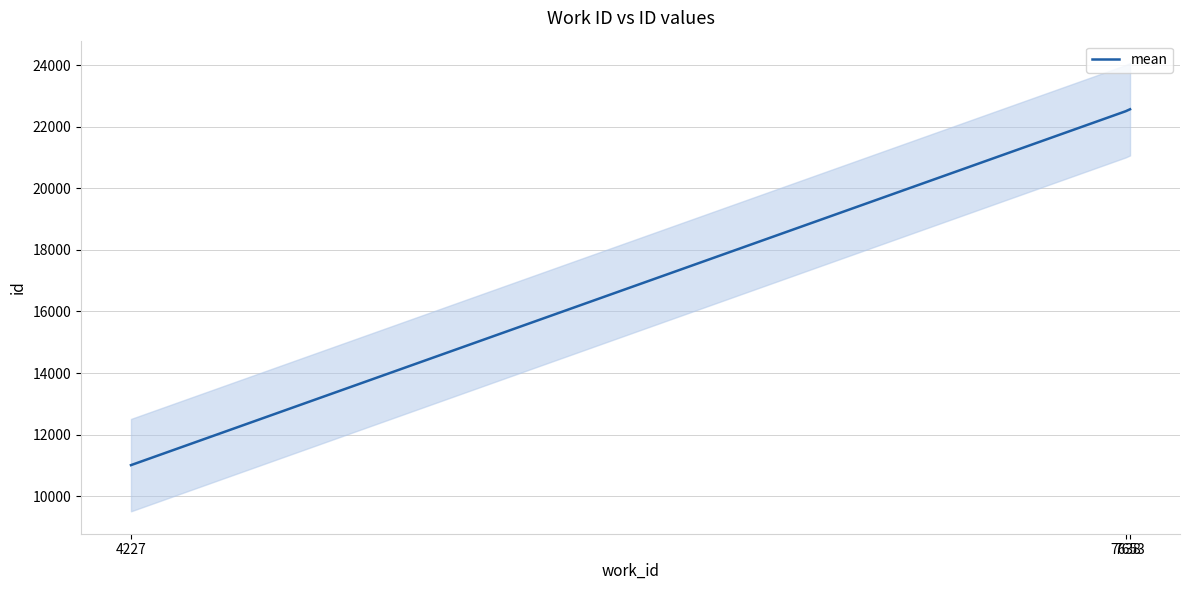

Is it true that the value at 4227 is 4234?

False